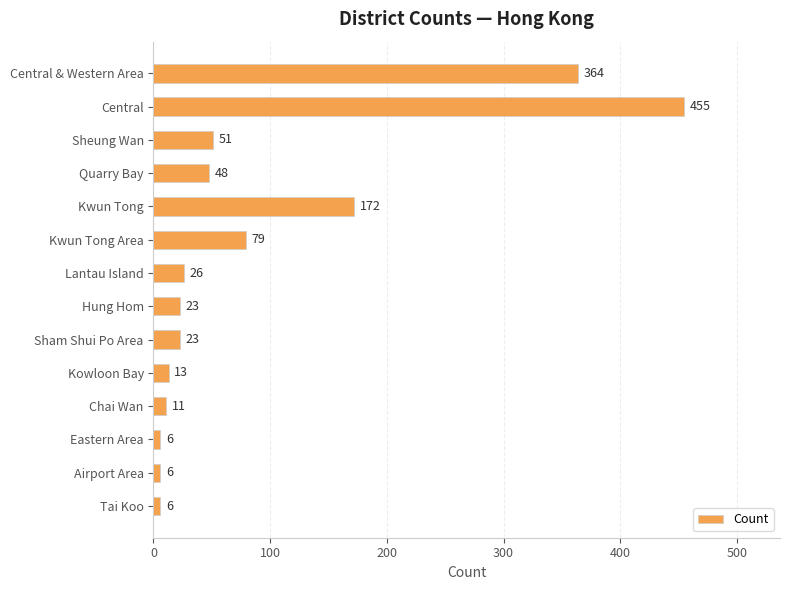

Reading top to bottom, transcribe all the data shown in this chart.

364	455	51	48	172	79	26	23	23	13	11	6	6	6